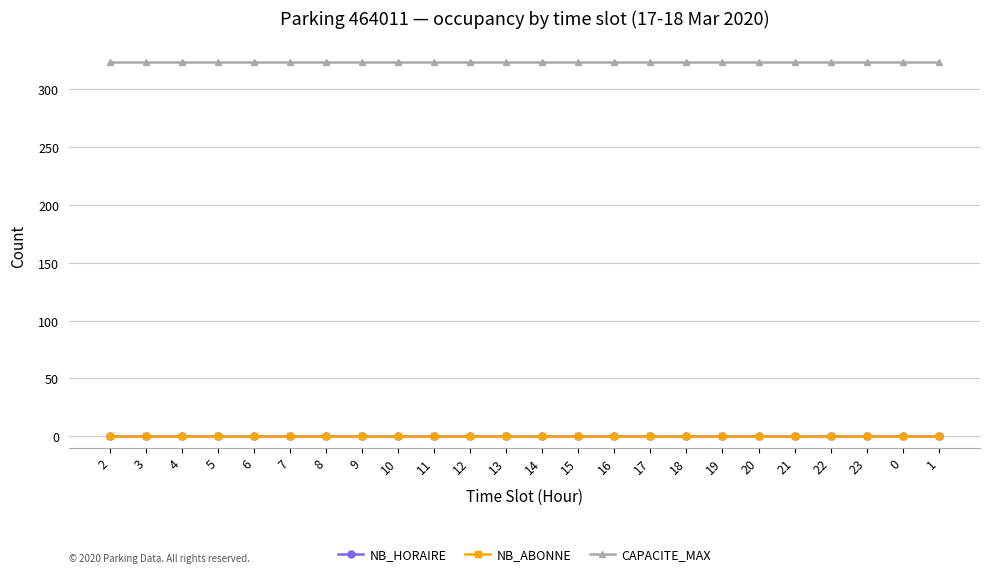

Which category has the highest value in the NB_HORAIRE series?

2